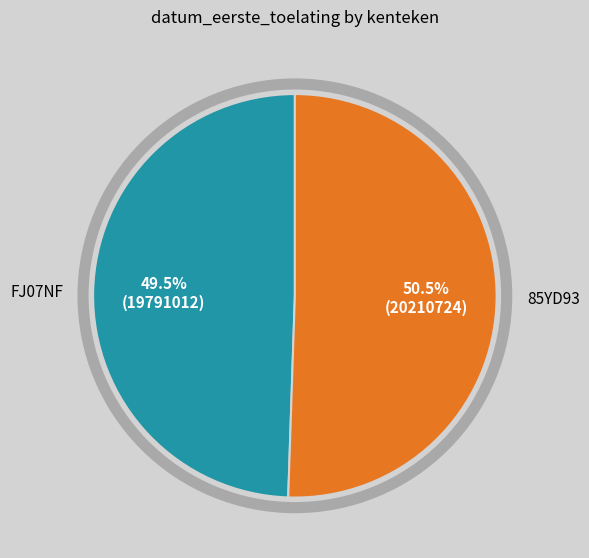

Is there any slice that represents more than half of the pie?

Yes